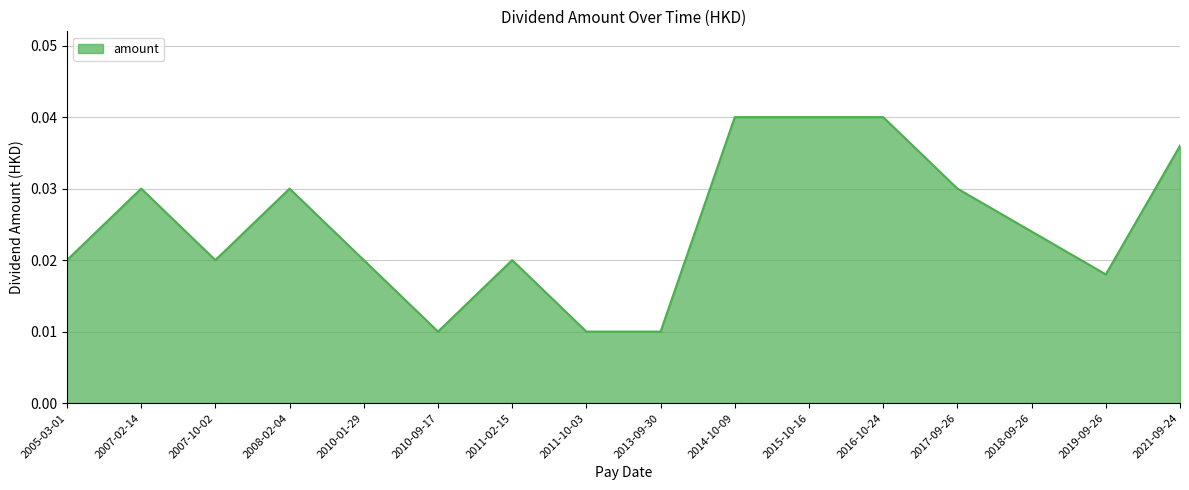

How many series are shown in this chart?

1